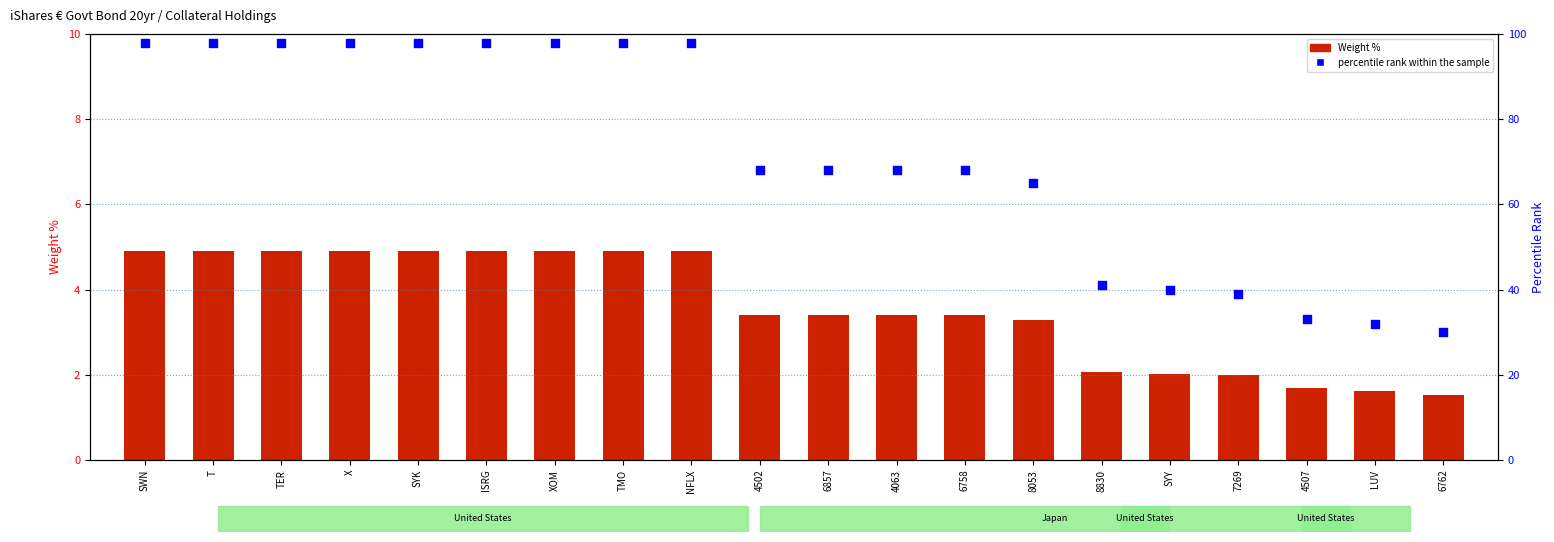

Which series has the largest Y range (max minus min)?

percentile rank within the sample